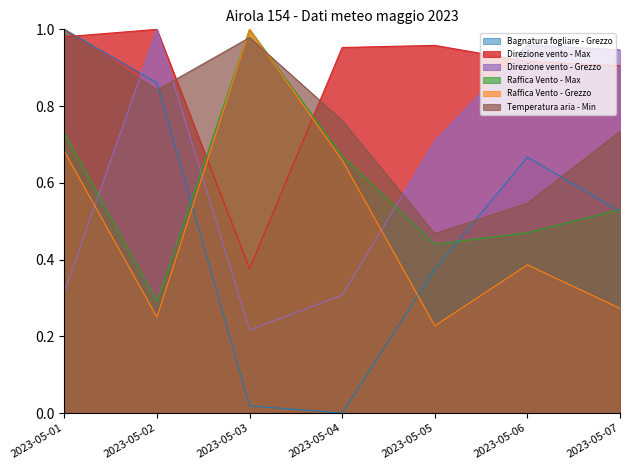

What is the difference between the second highest and minimum values in the Direzione vento - Grezzo series?

0.7